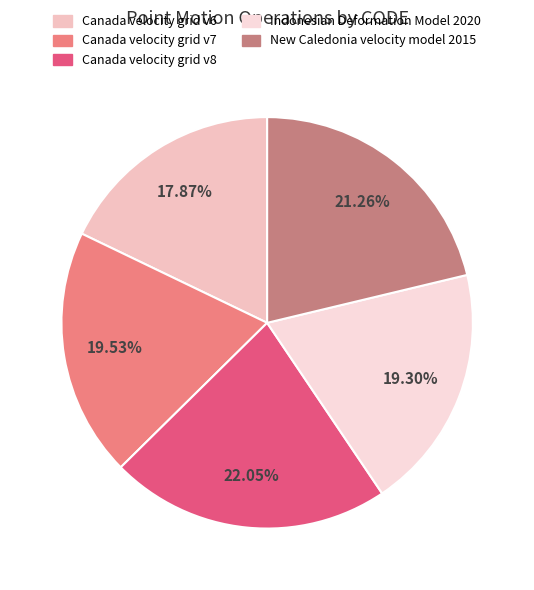

Which category has the biggest portion of the pie?

Canada velocity grid v8